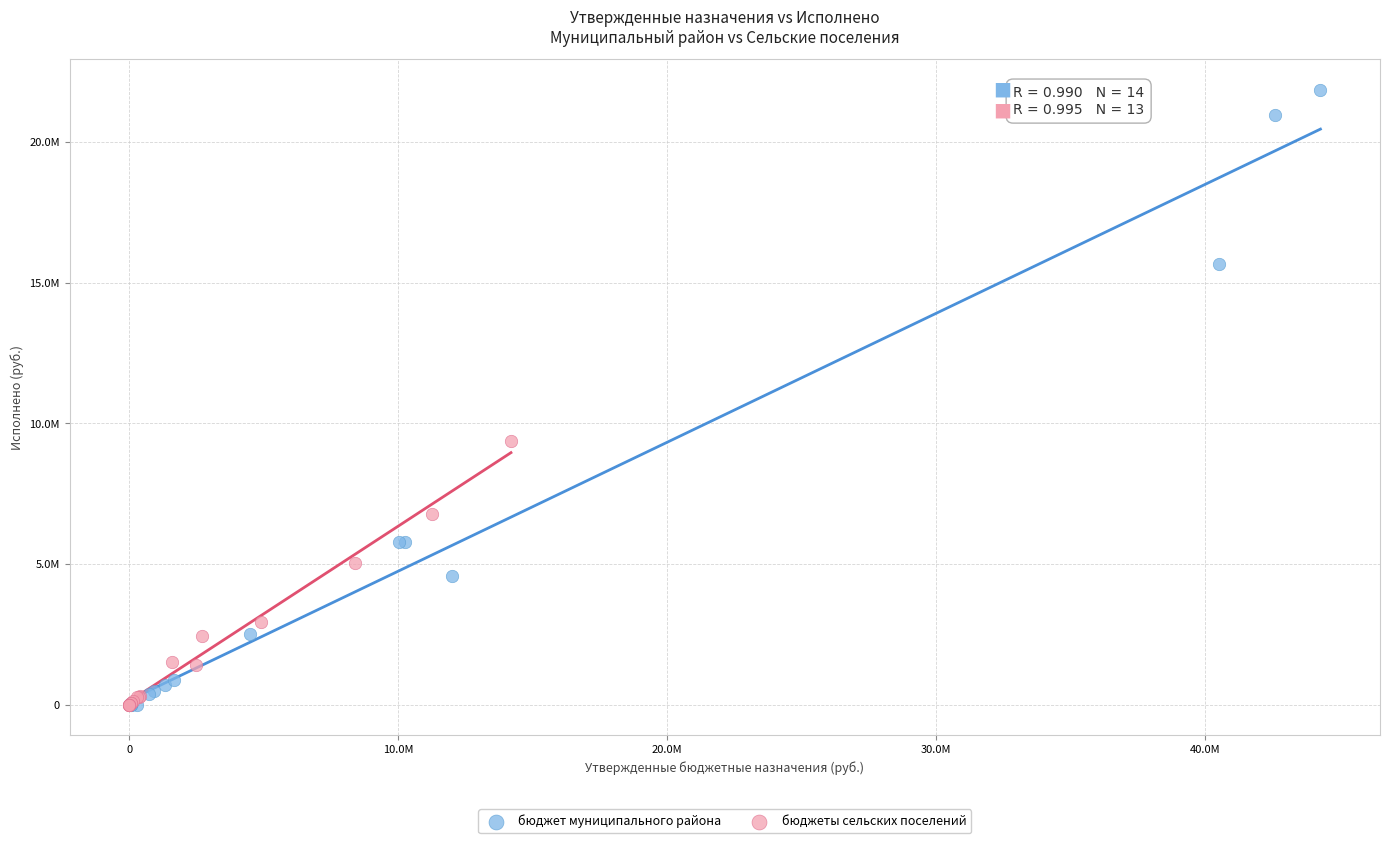

Which series contains the highest Y value?

бюджет муниципального района